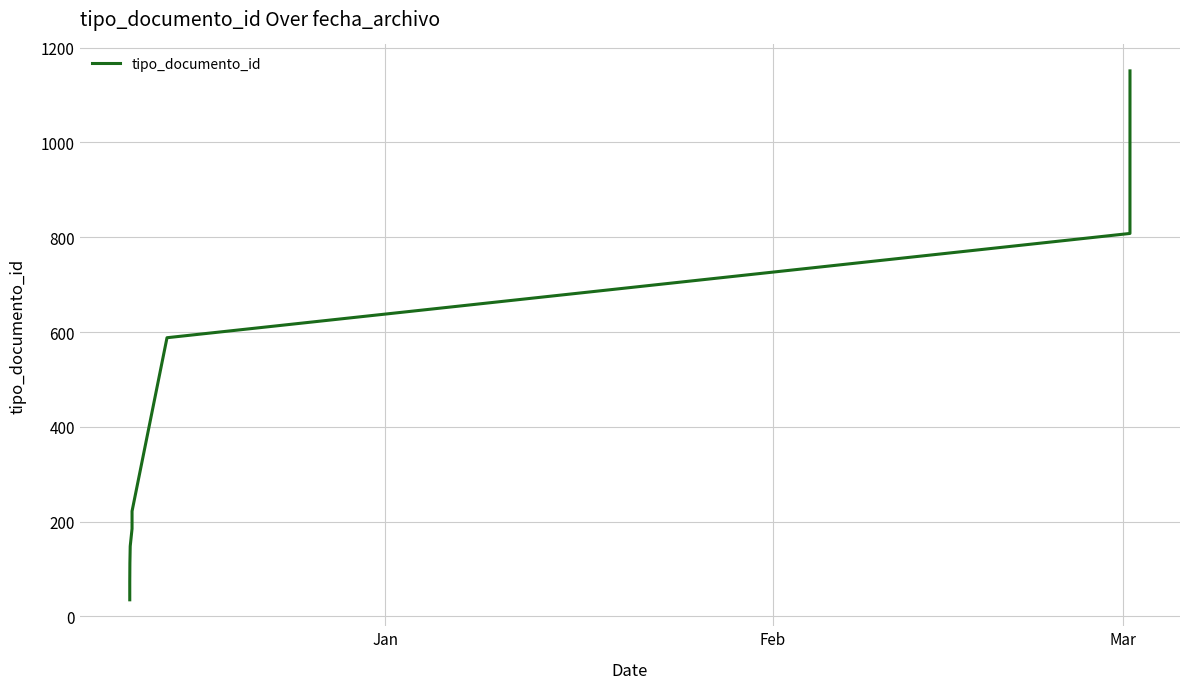

Does the chart display data point markers on the line(s)?

No